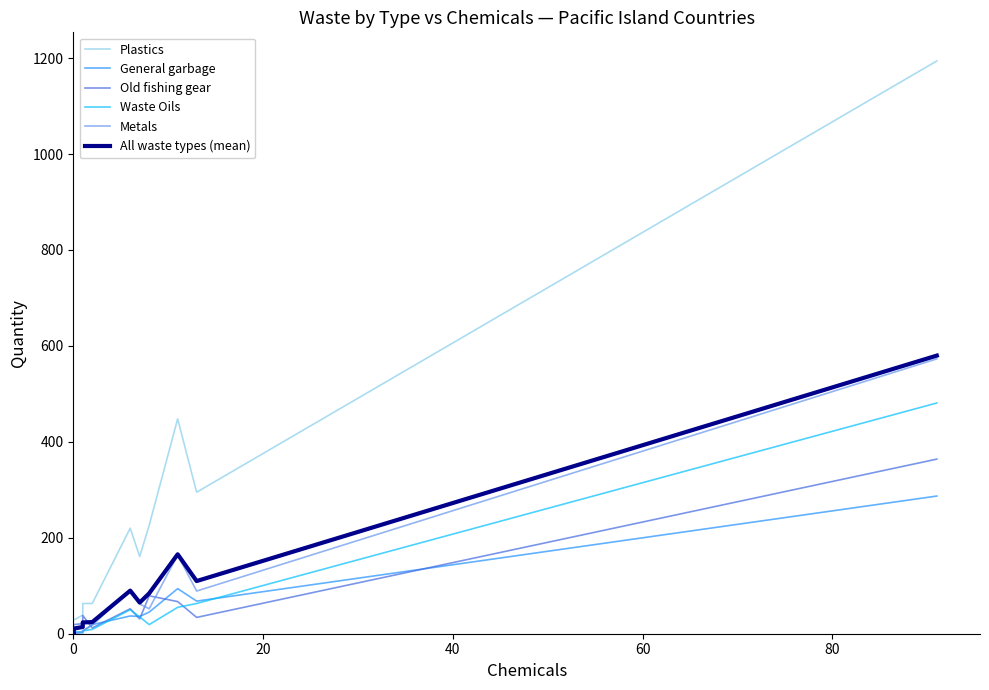

How many values in the Plastics series are below 63?

6